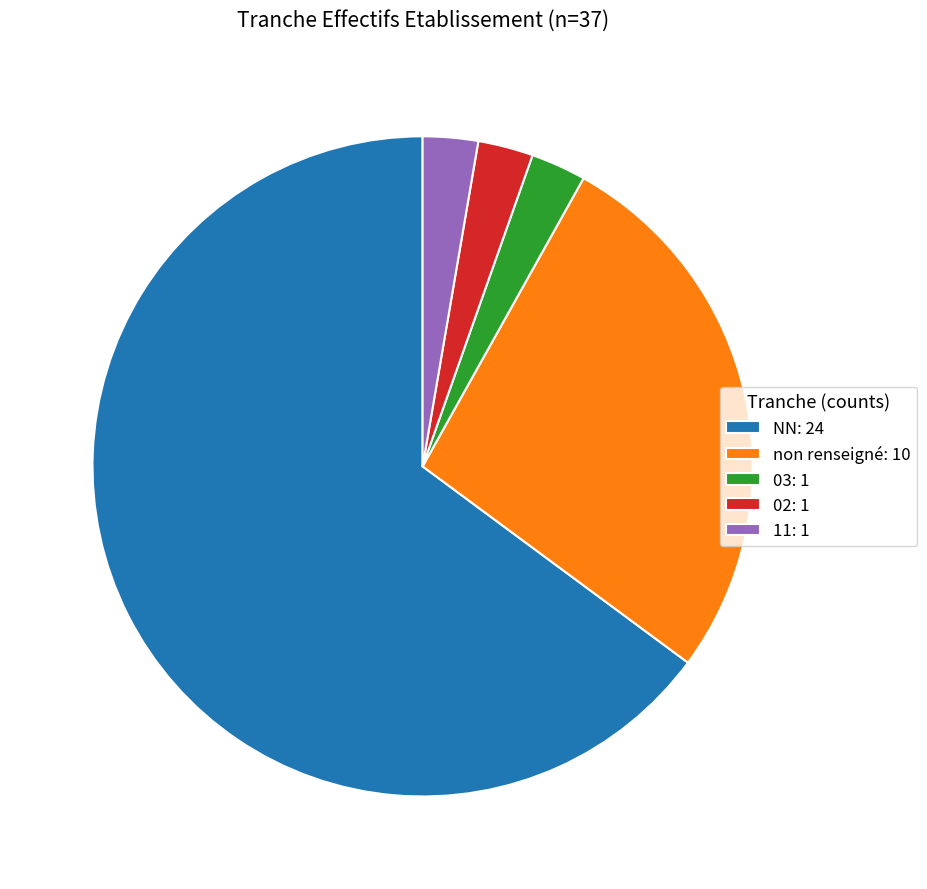

Is the sum of 02: 1 and NN: 24 greater than half?

Yes